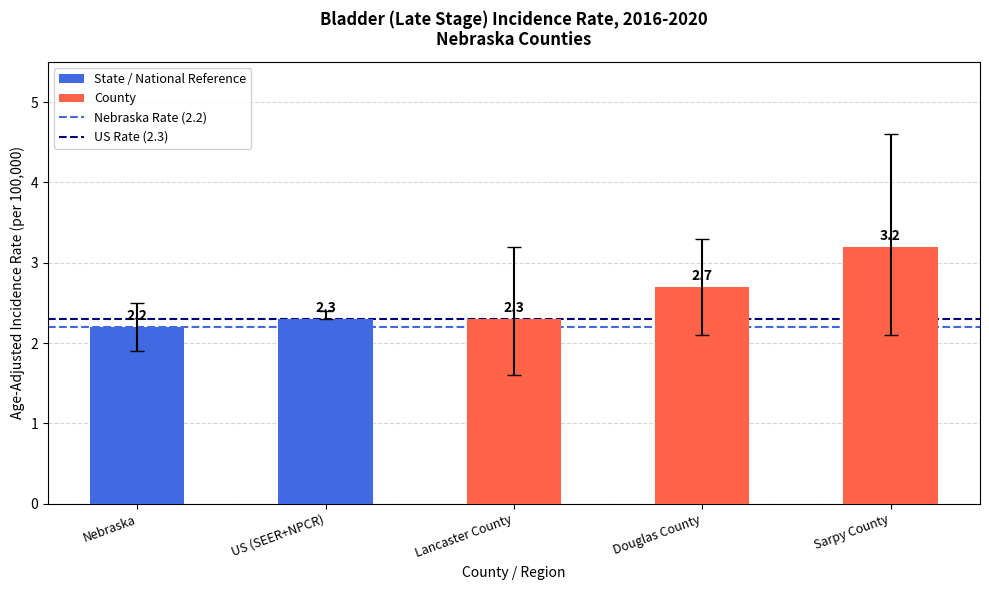

How many values are between 2 and 3?

4